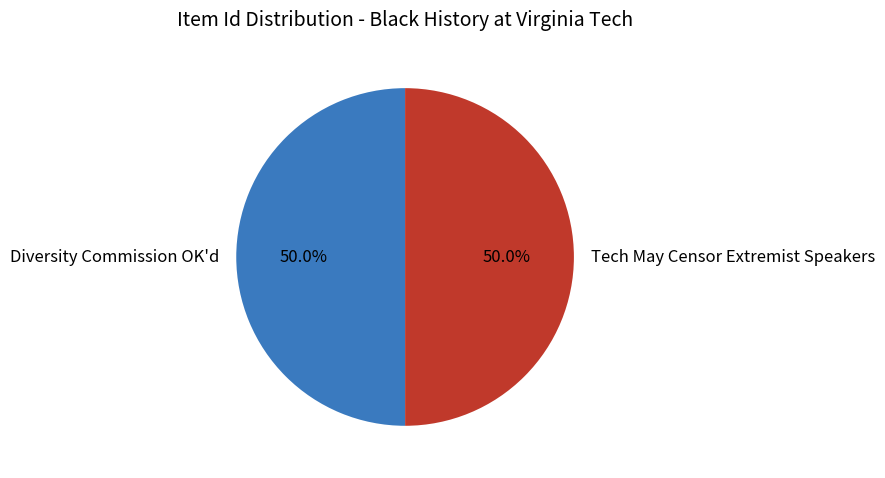

Is it true that Diversity Commission OK'd is 50% of the pie?

True